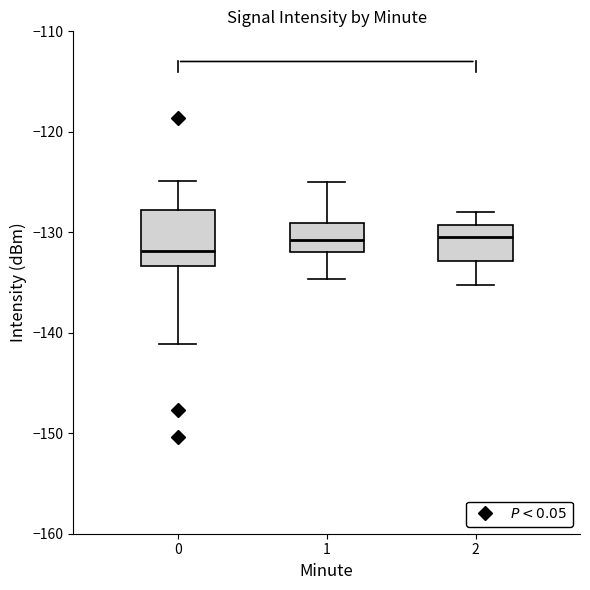

Which box is the tallest, from its lower edge to its upper edge?

0